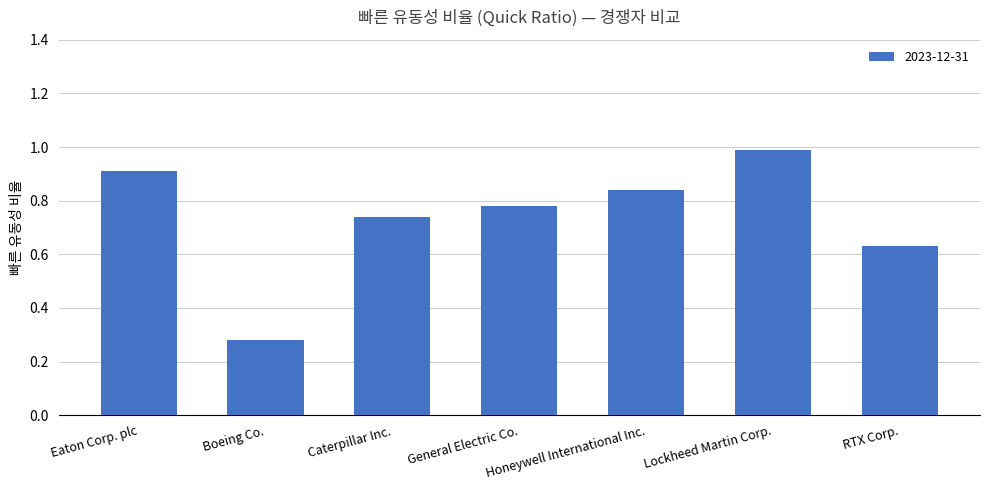

What is the label of the 4th bar from the left?

General Electric Co.